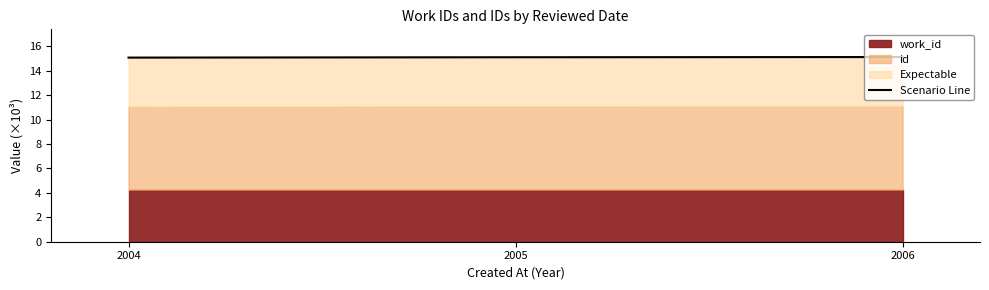

Reading left to right, what are all the values shown in this chart?

2004=15.1	2005=15.1	2006=15.1